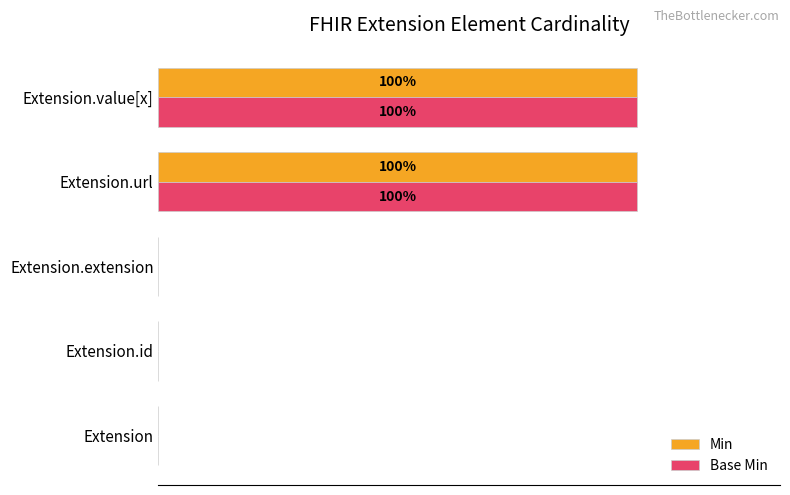

At how many categories does at least one series exceed 24?

2